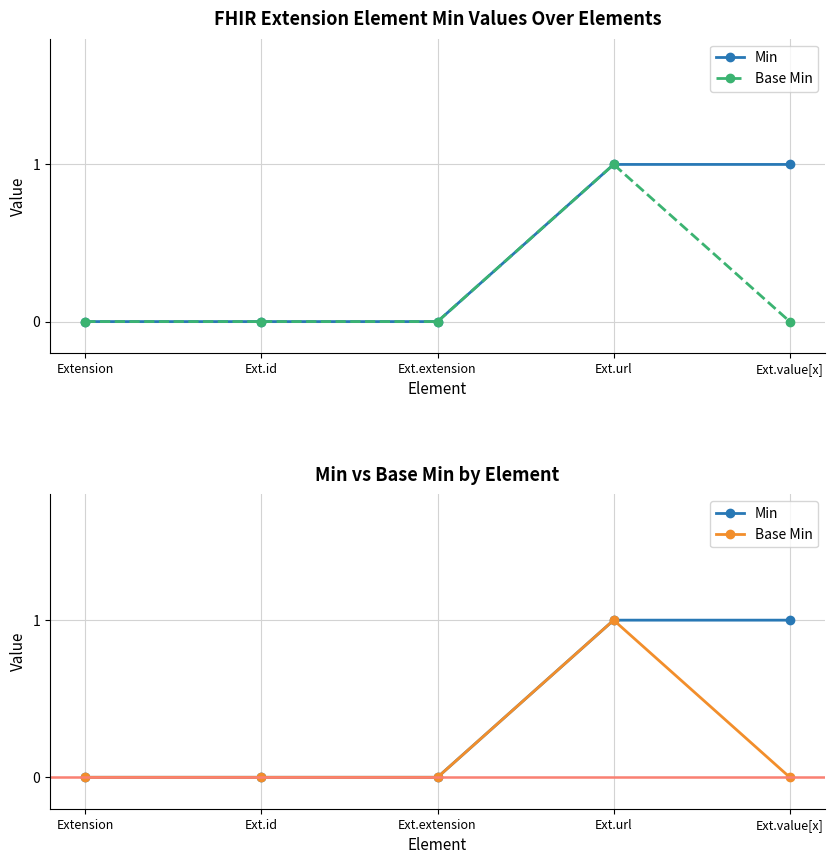

True or false: Min has more than 0 interior local peaks.

False